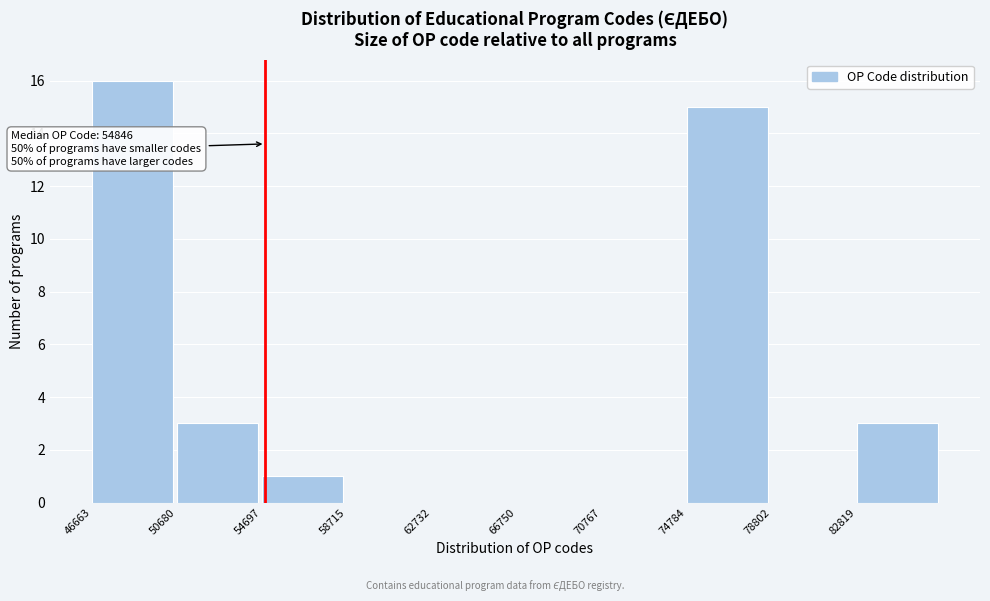

Over which range of the x-axis is the bar tallest?

46500 to 50500